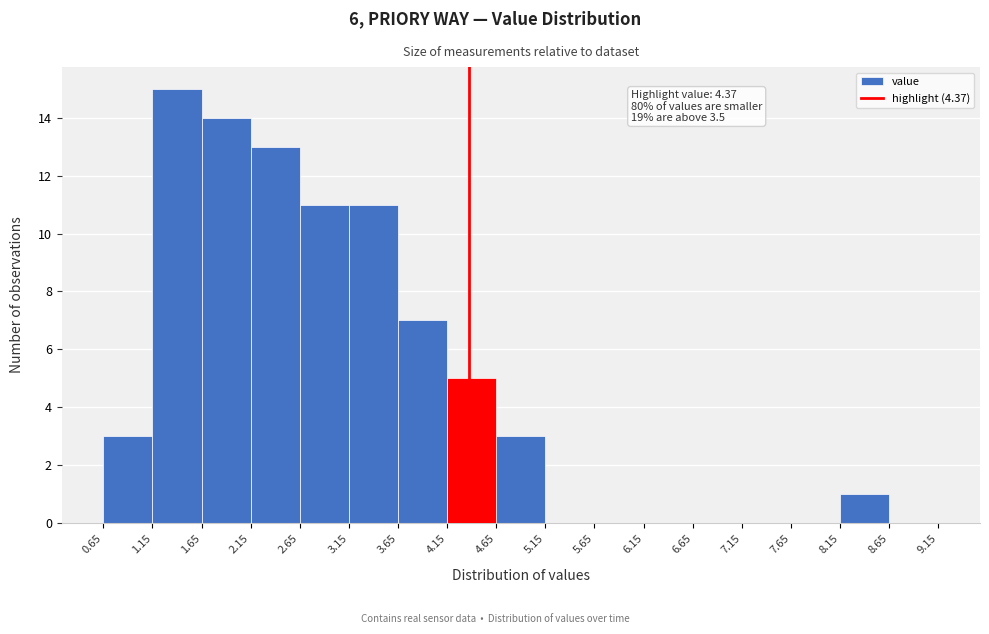

Over which range of the x-axis is the bar tallest?

1.15 to 1.65